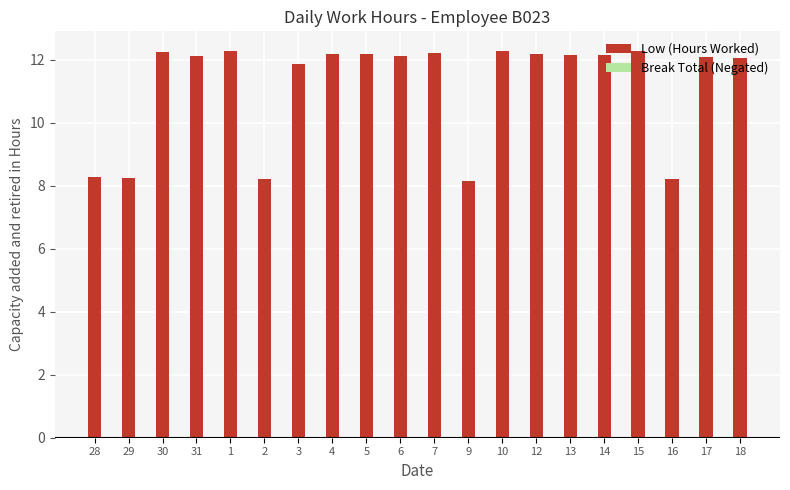

What is the difference between the second highest and minimum values?

4.1